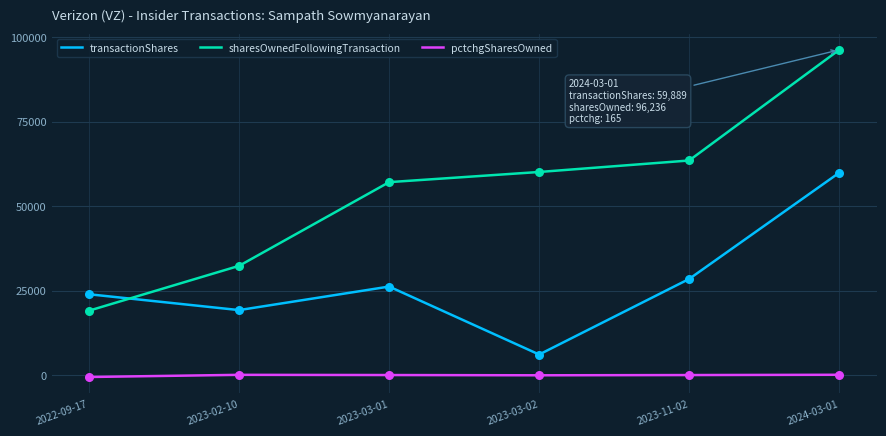

Which series has the largest total across all categories?

sharesOwnedFollowingTransaction